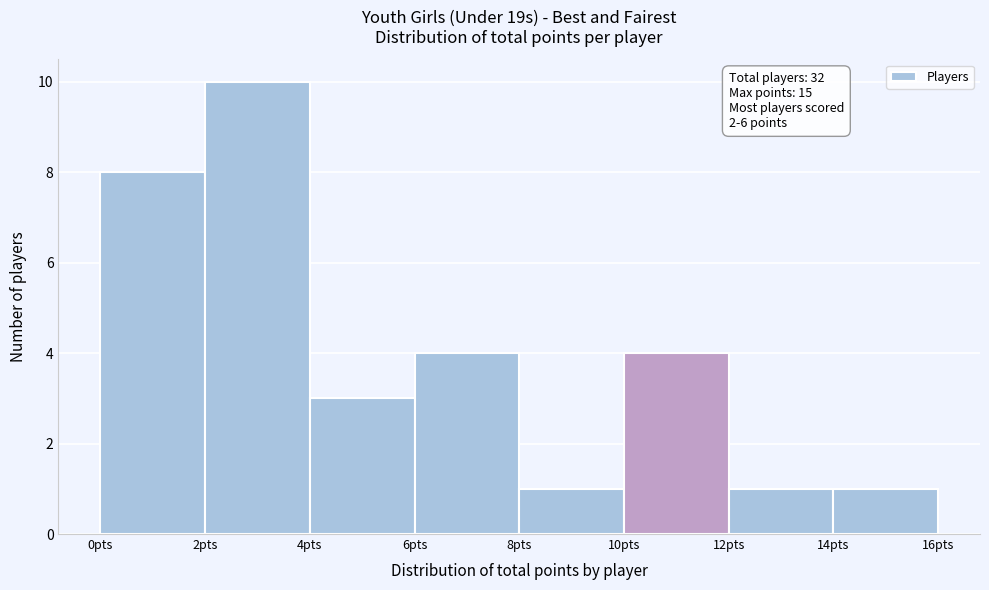

Over which range of the x-axis is the bar tallest?

2 to 4